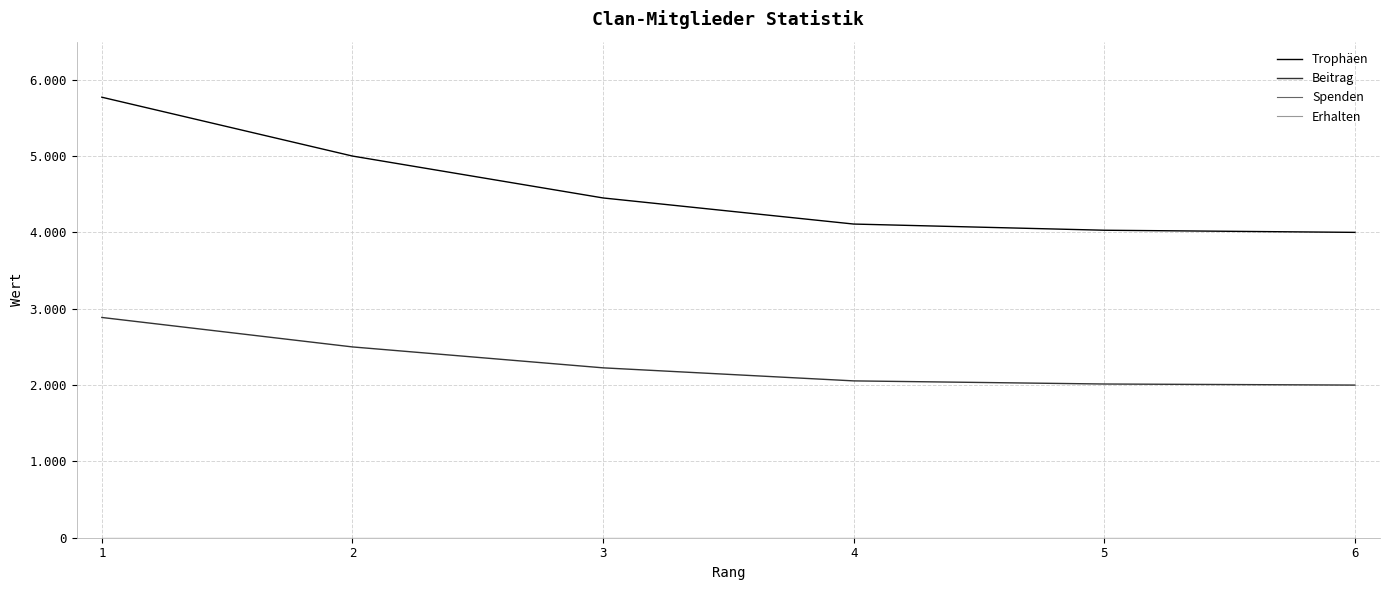

Does the chart have visible grid lines?

Yes